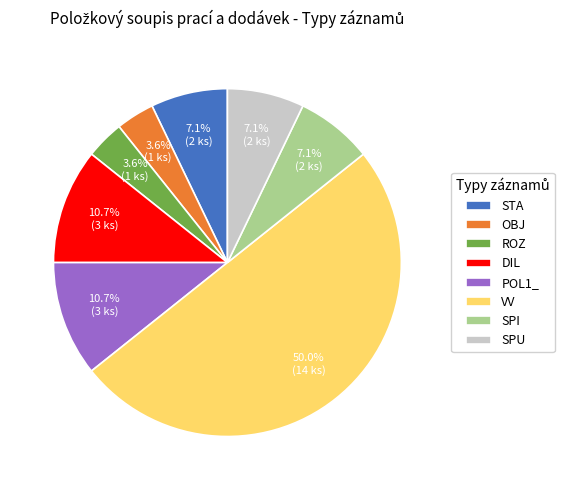

What percentage is the POL1_ slice, to the nearest percent?

11%